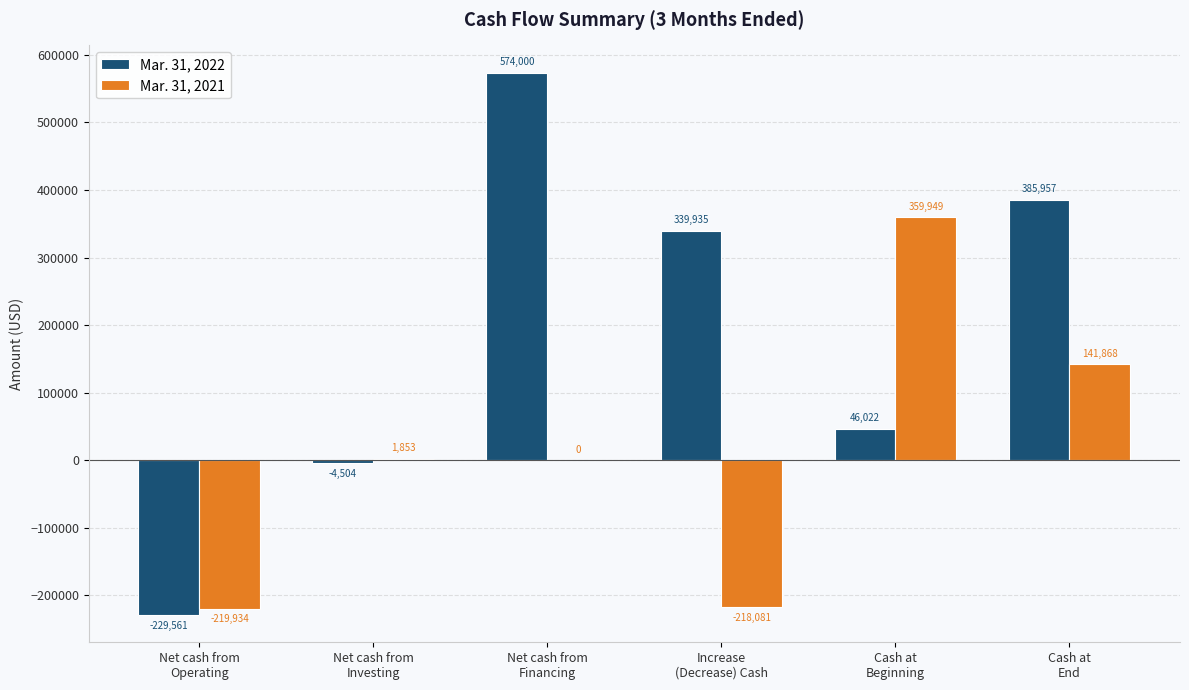

What is the greatest value displayed?

574000